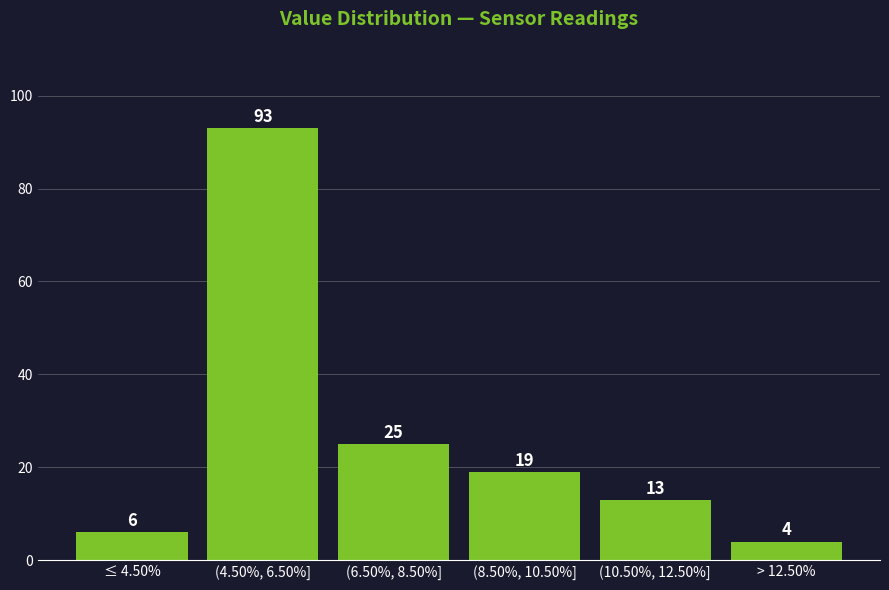

Reading right to left, extract all data points from this chart.

> 12.50%=4	(10.50%, 12.50%]=13	(8.50%, 10.50%]=19	(6.50%, 8.50%]=25	(4.50%, 6.50%]=93	≤ 4.50%=6